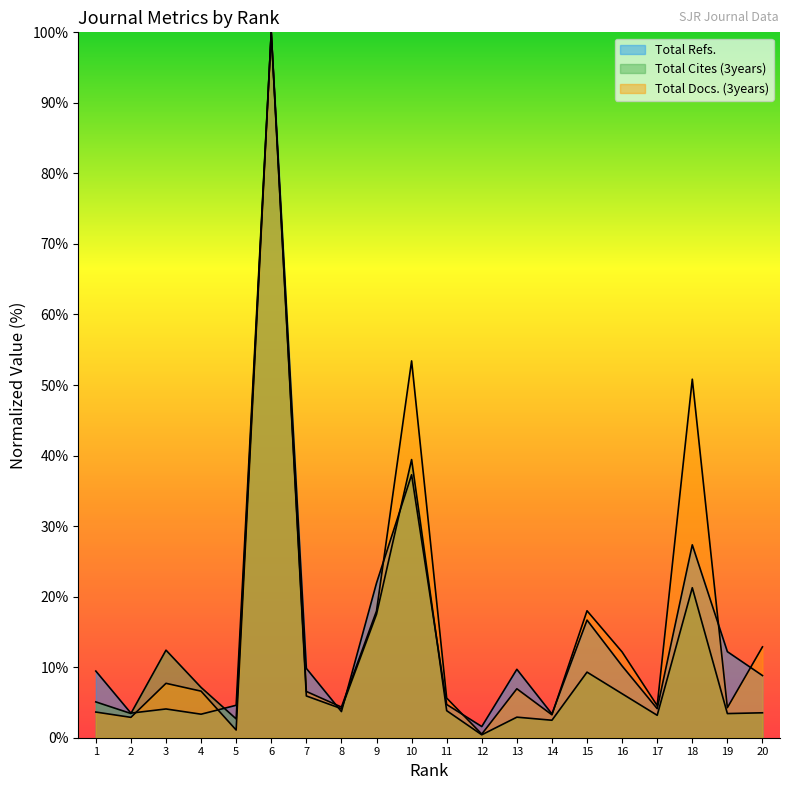

True or false: Total Docs. (3years) has more than 2 points higher than both neighbors.

True